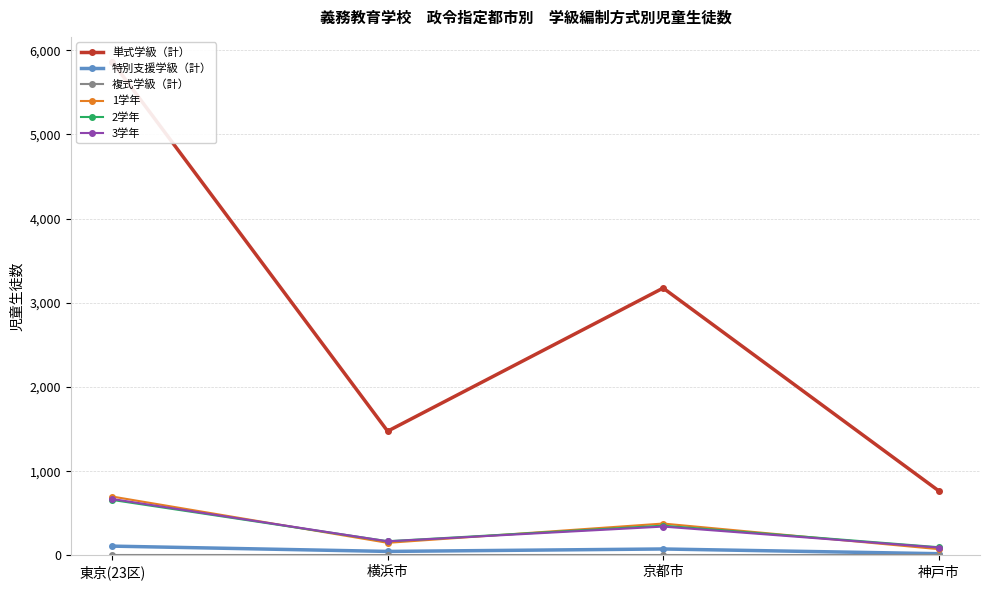

How many lines are shown in the chart?

6